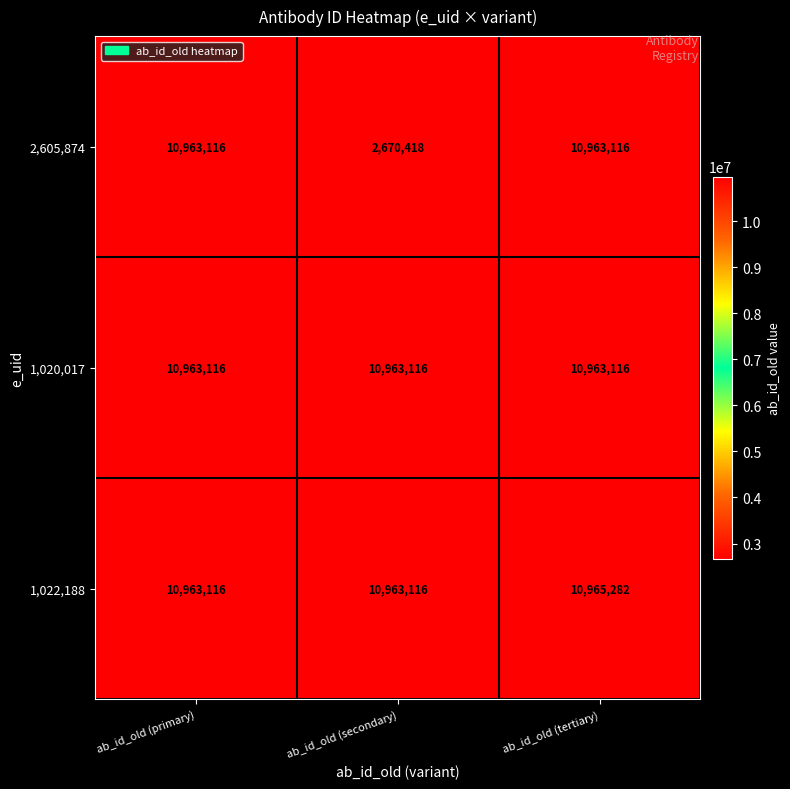

Reading right to left, list all the values displayed in this chart.

2,605,874: 10963116	2670418	10963116
1,020,017: 10963116	10963116	10963116
1,022,188: 10965282	10963116	10963116